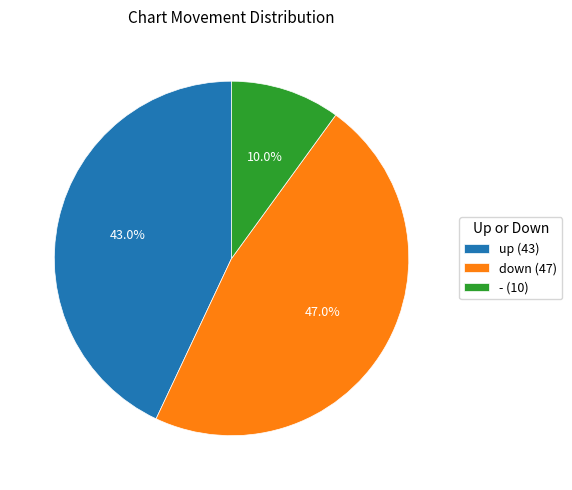

To the nearest percent, what is the combined percentage of down and -?

57%